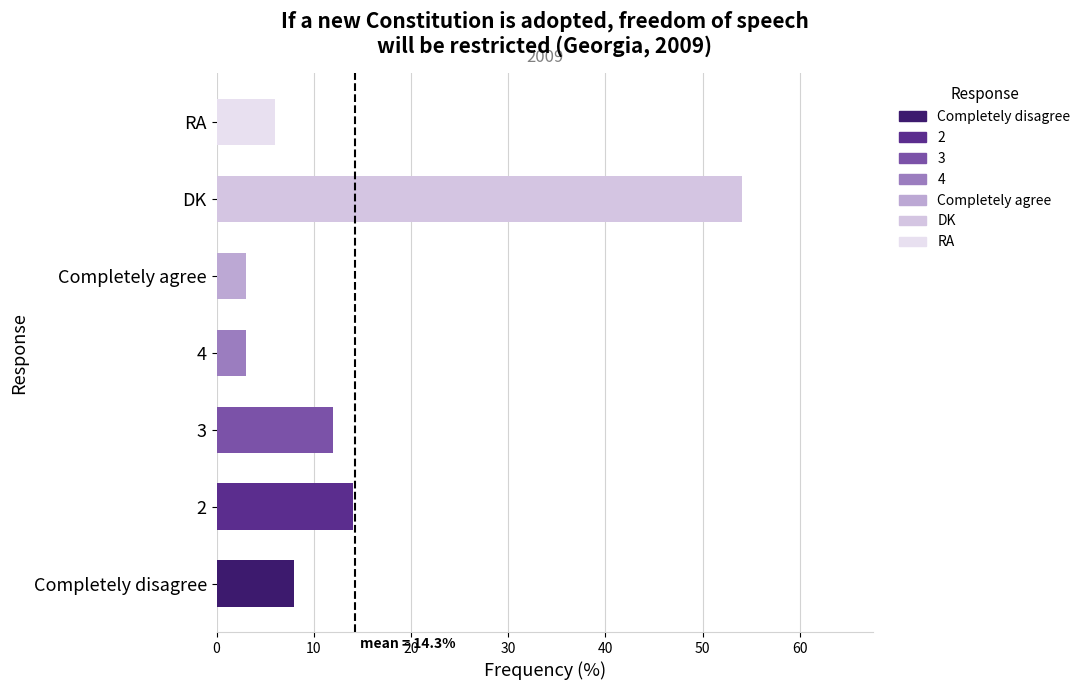

Between DK and 2, which is larger?

DK